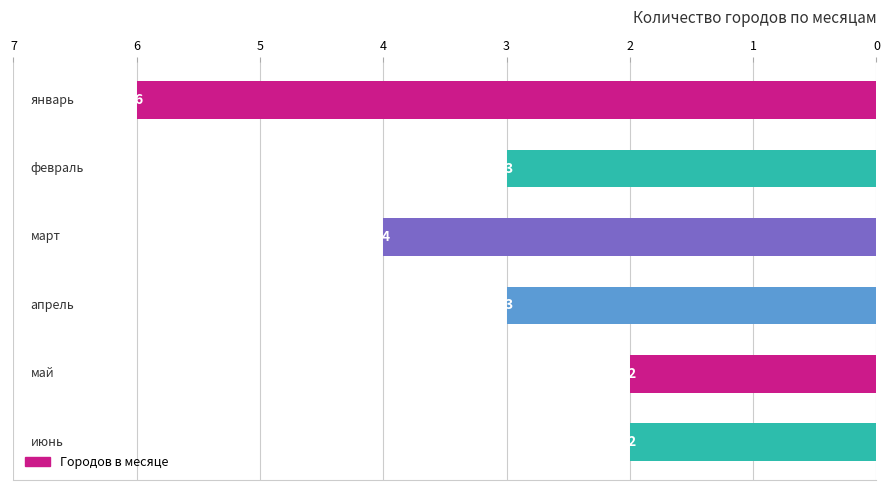

What is the average value?

3